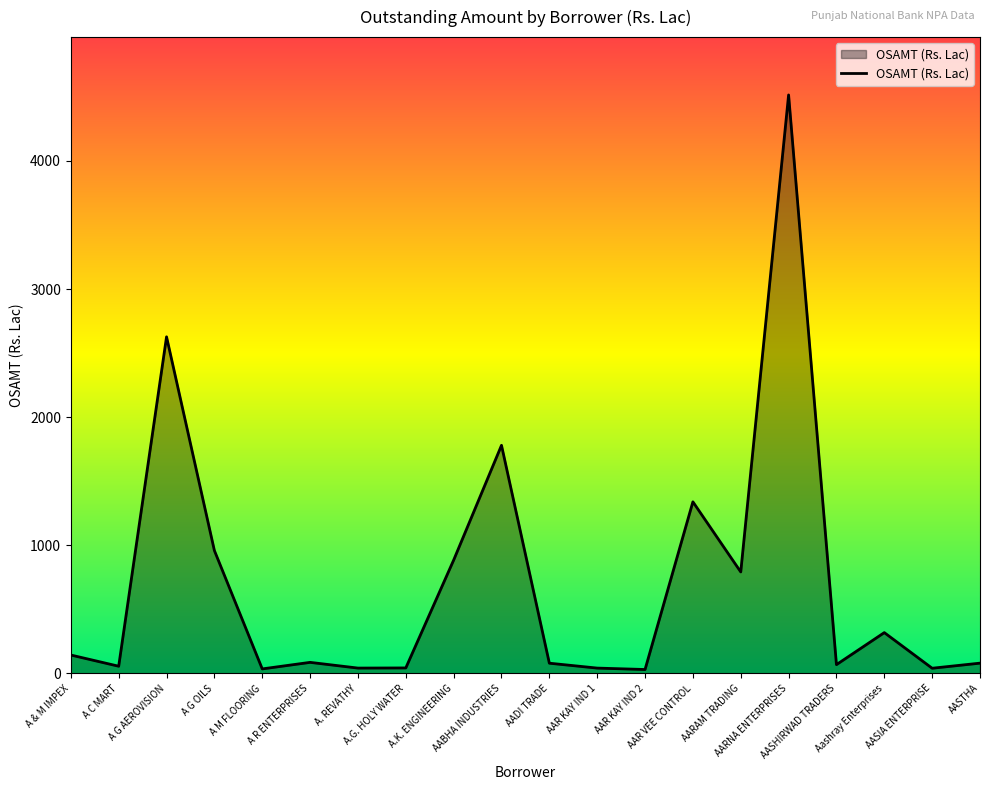

What is the maximum value shown in the chart?

4515.1